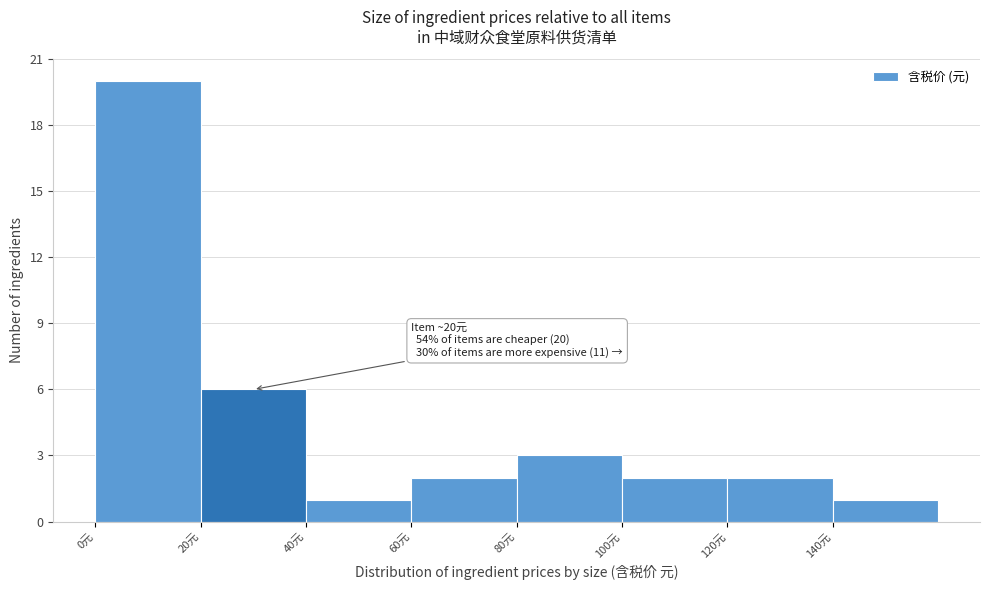

Over which range of the x-axis is the bar tallest?

0 to 20